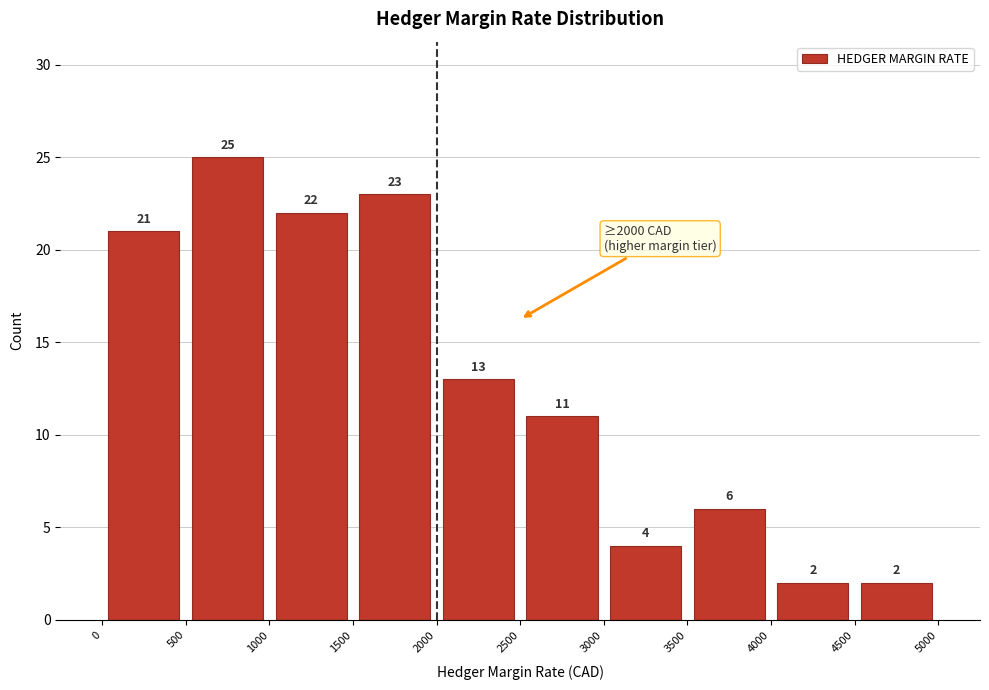

Reading left to right, list every bar in this chart as the range it spans on the x-axis followed by its height.

0 to 500: 21
500 to 1000: 25
1000 to 1500: 22
1500 to 2000: 23
2000 to 2500: 13
2500 to 3000: 11
3000 to 3500: 4
3500 to 4000: 6
4000 to 4500: 2
4500 to 5000: 2